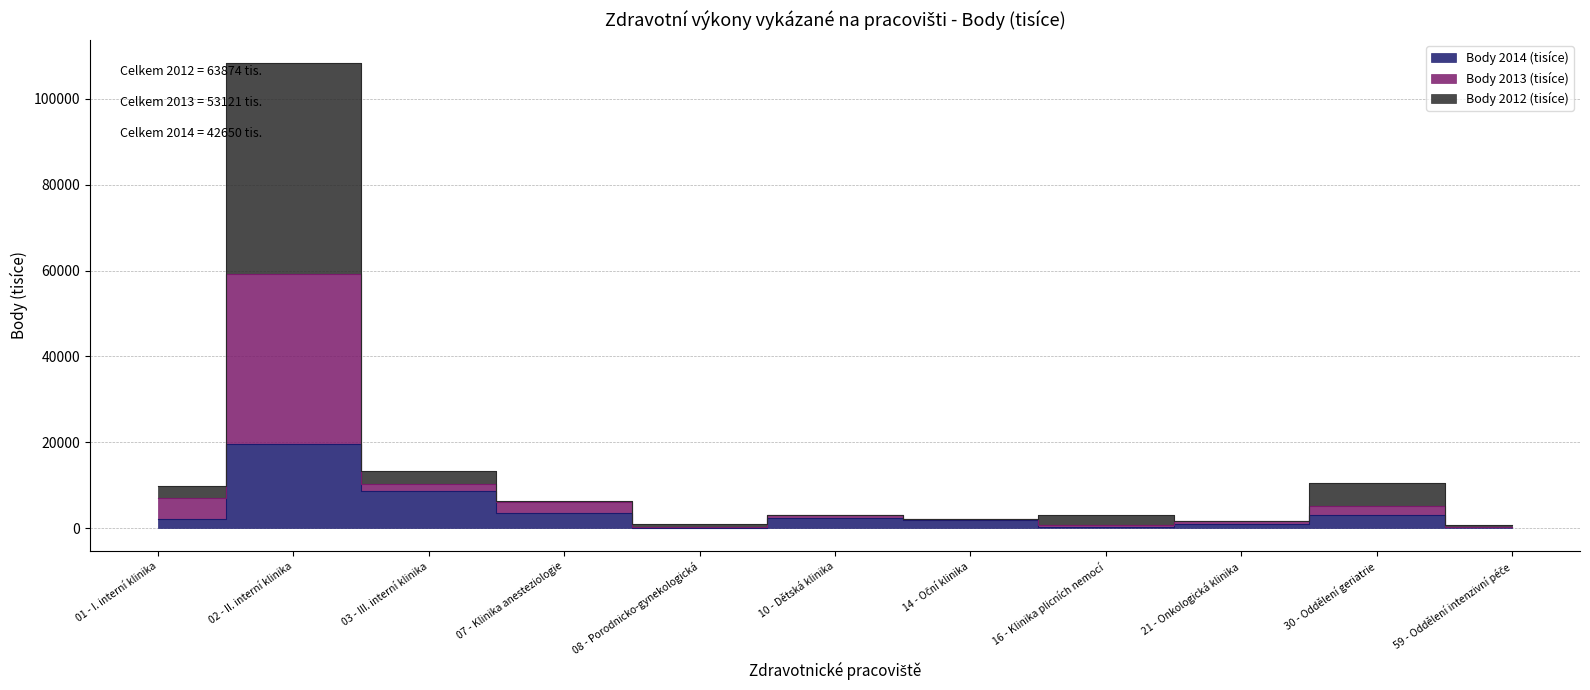

In Body 2013 (tisíce), how many points are higher than both neighbors (excluding endpoints)?

4